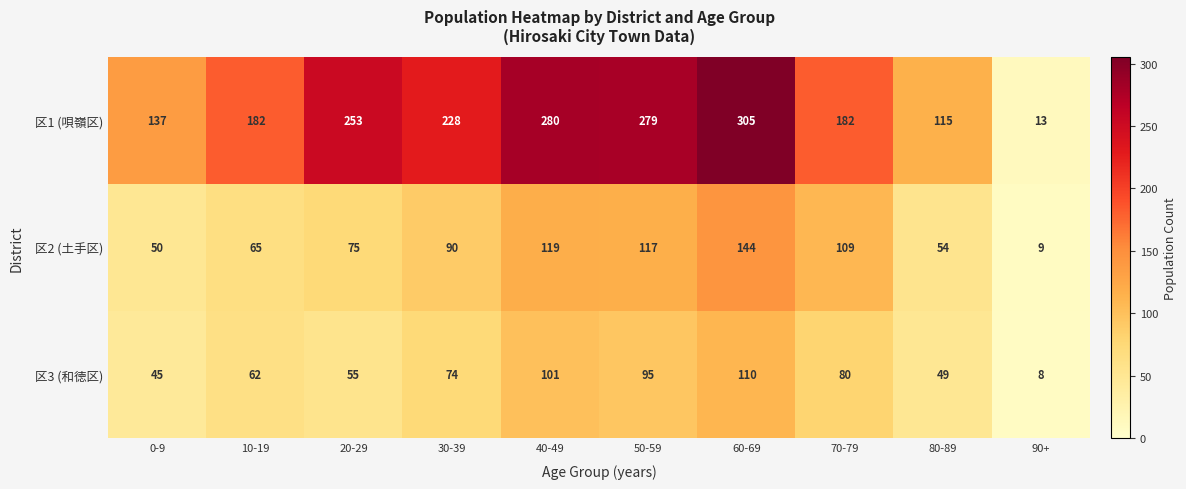

Rank the series by their maximum value, from lowest to highest.

区3 (和徳区), 区2 (土手区), 区1 (唄嶺区)